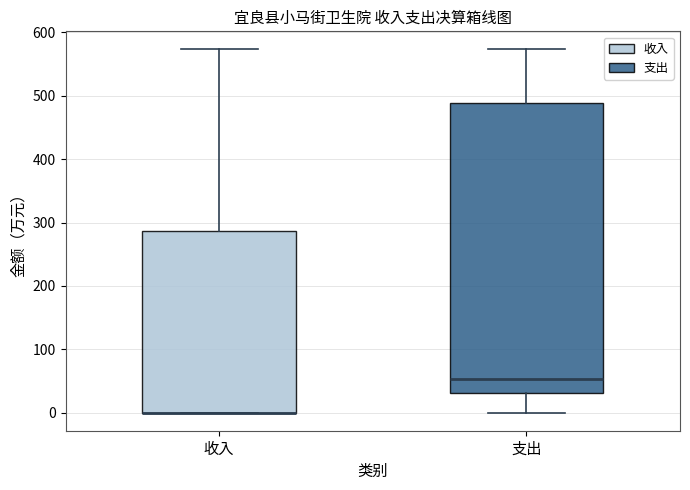

Which box is the tallest, from its lower edge to its upper edge?

支出